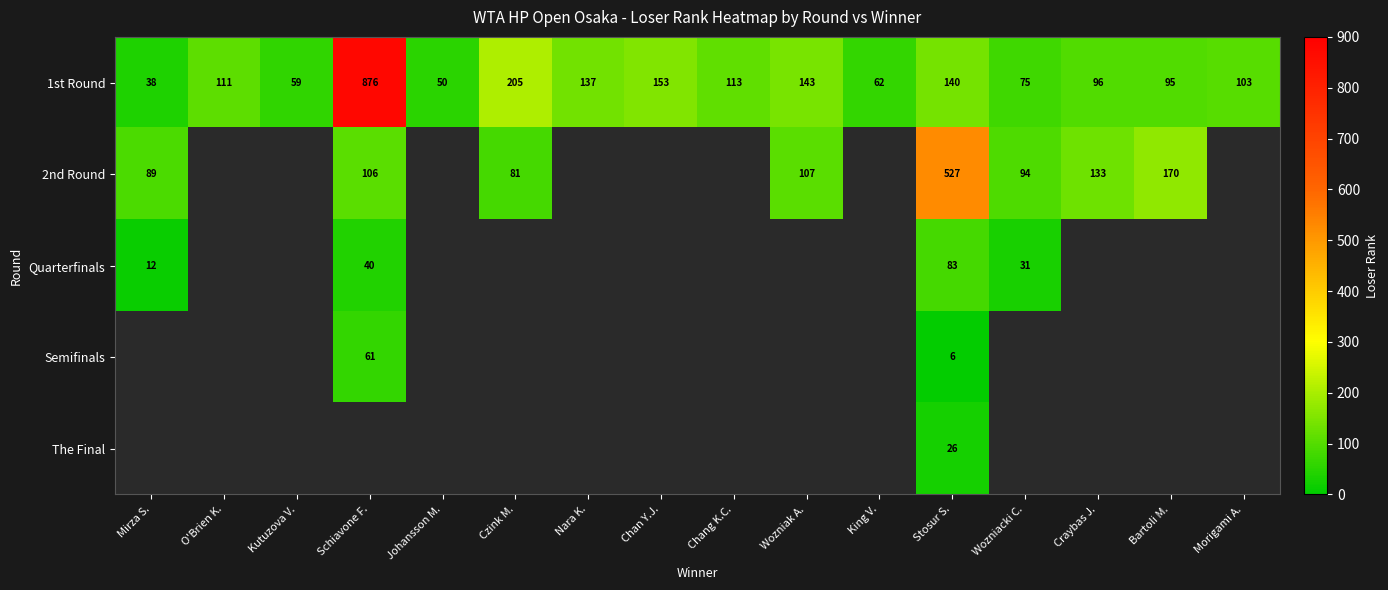

How many data points does each series have?

16